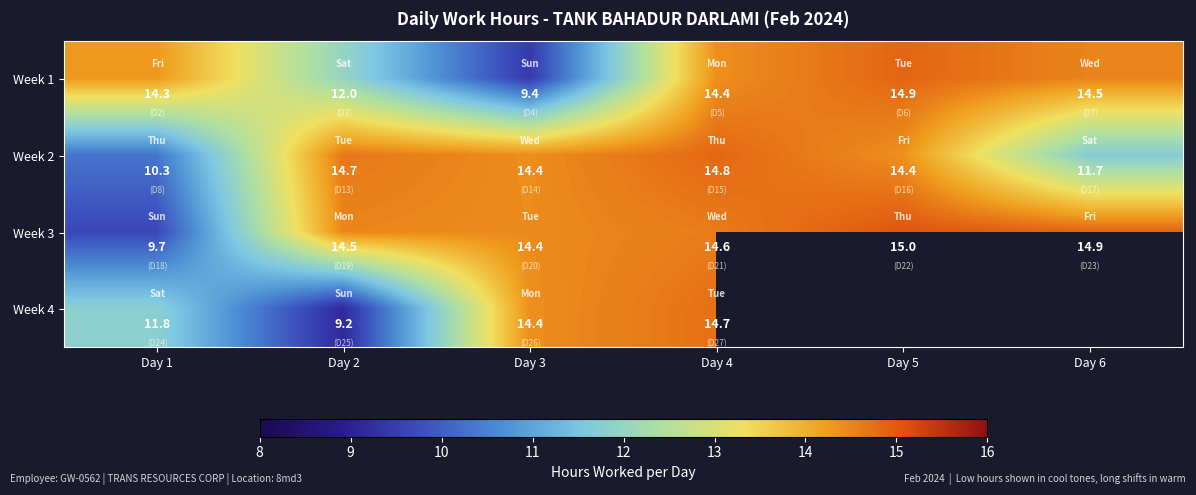

What is the maximum value shown in the chart?

15.0